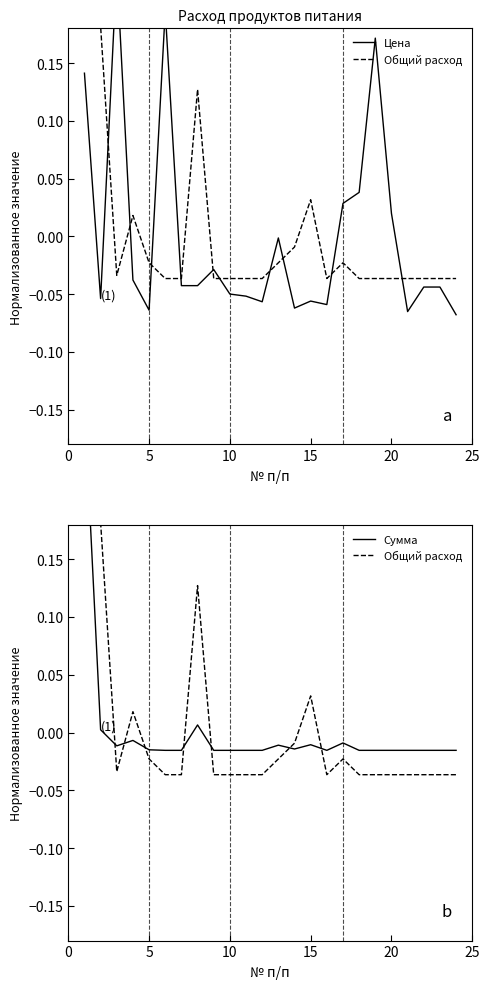

The Цена series shows -0.0 at 23. True or false?

False